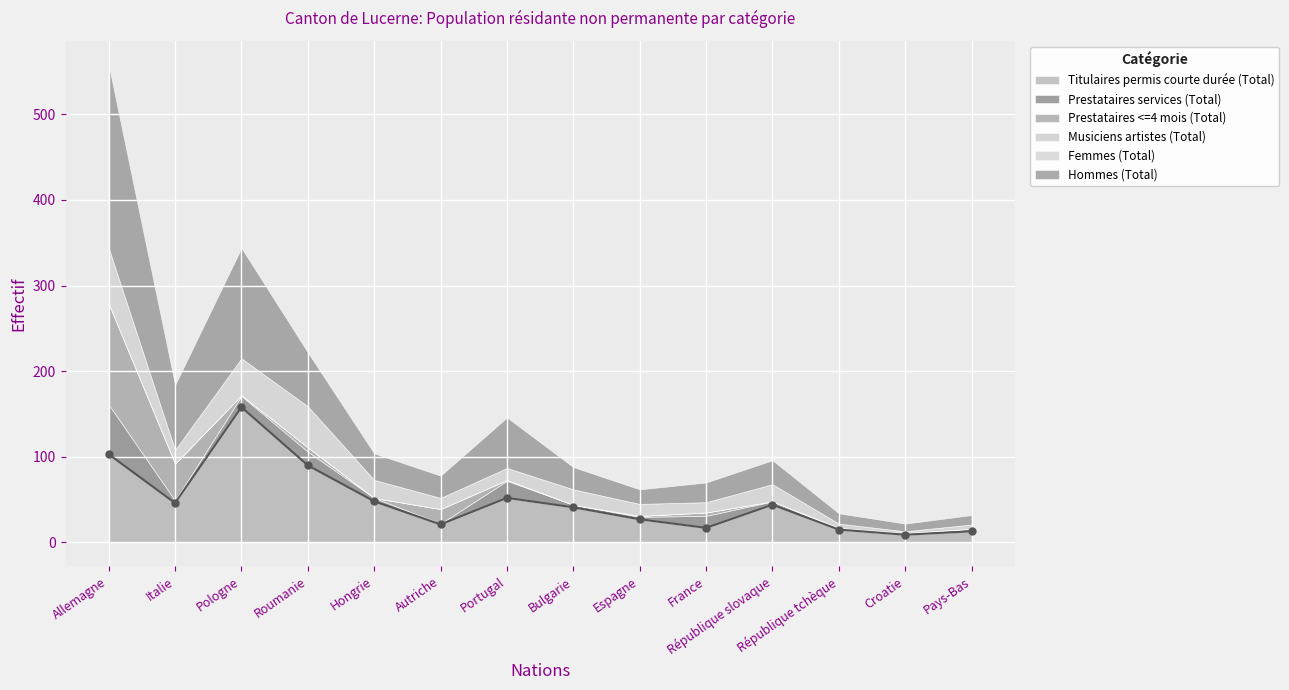

True or false: Femmes (Total) and Hommes (Total) intersect in this chart.

False